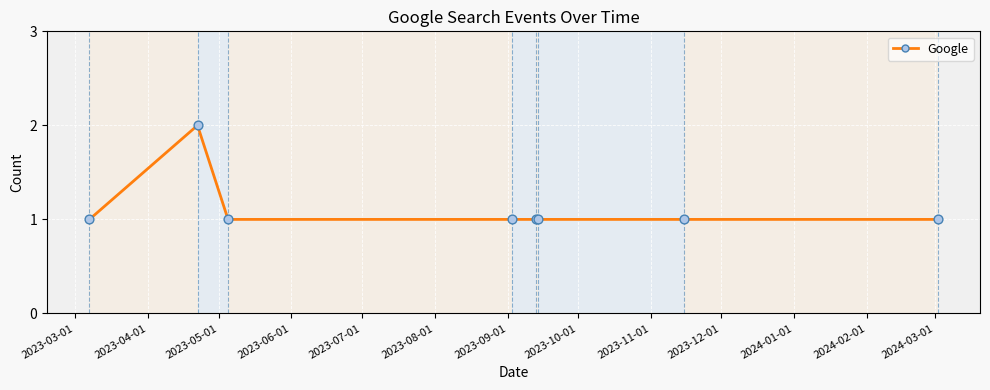

What is the sum of all values?

9